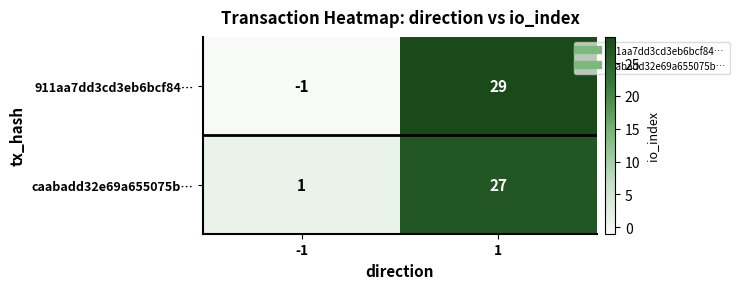

Rank the series at -1 from lowest to highest value.

911aa7dd3cd3eb6bcf84…, caabadd32e69a655075b…